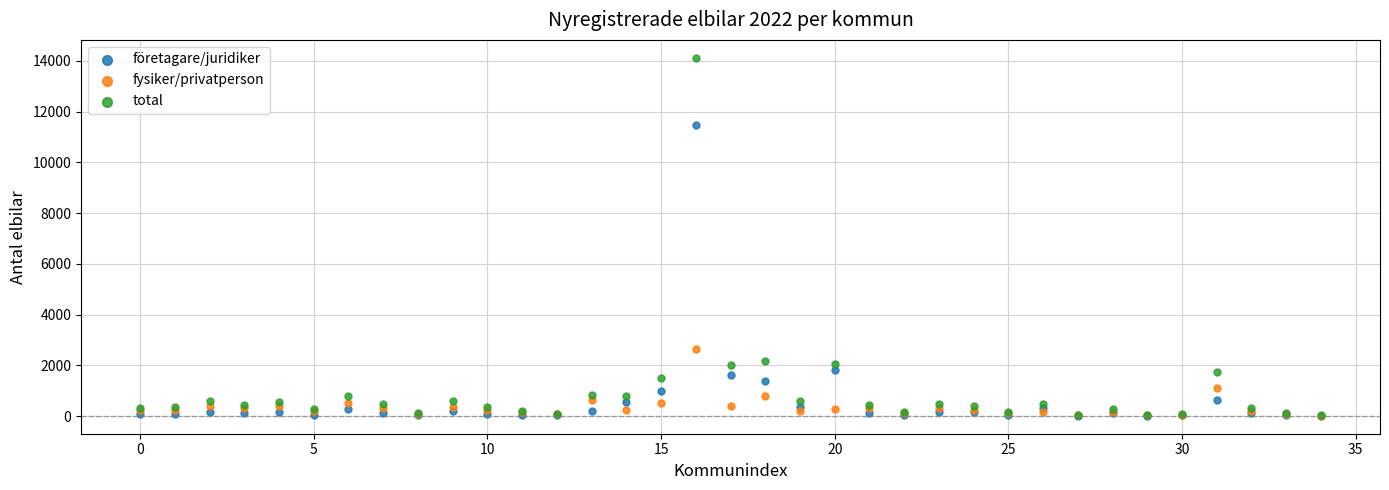

Which series has the largest Y range (max minus min)?

total